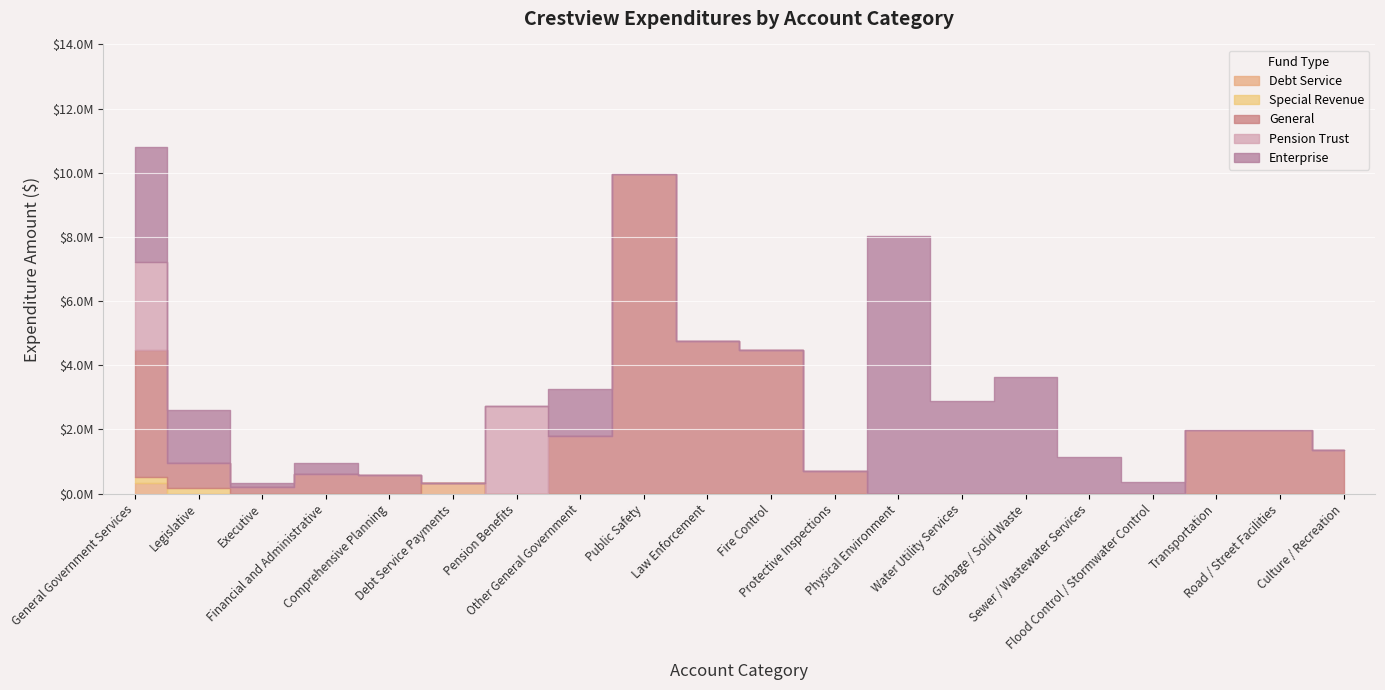

Between Other General Government and Culture / Recreation, which series saw the biggest shift?

Enterprise